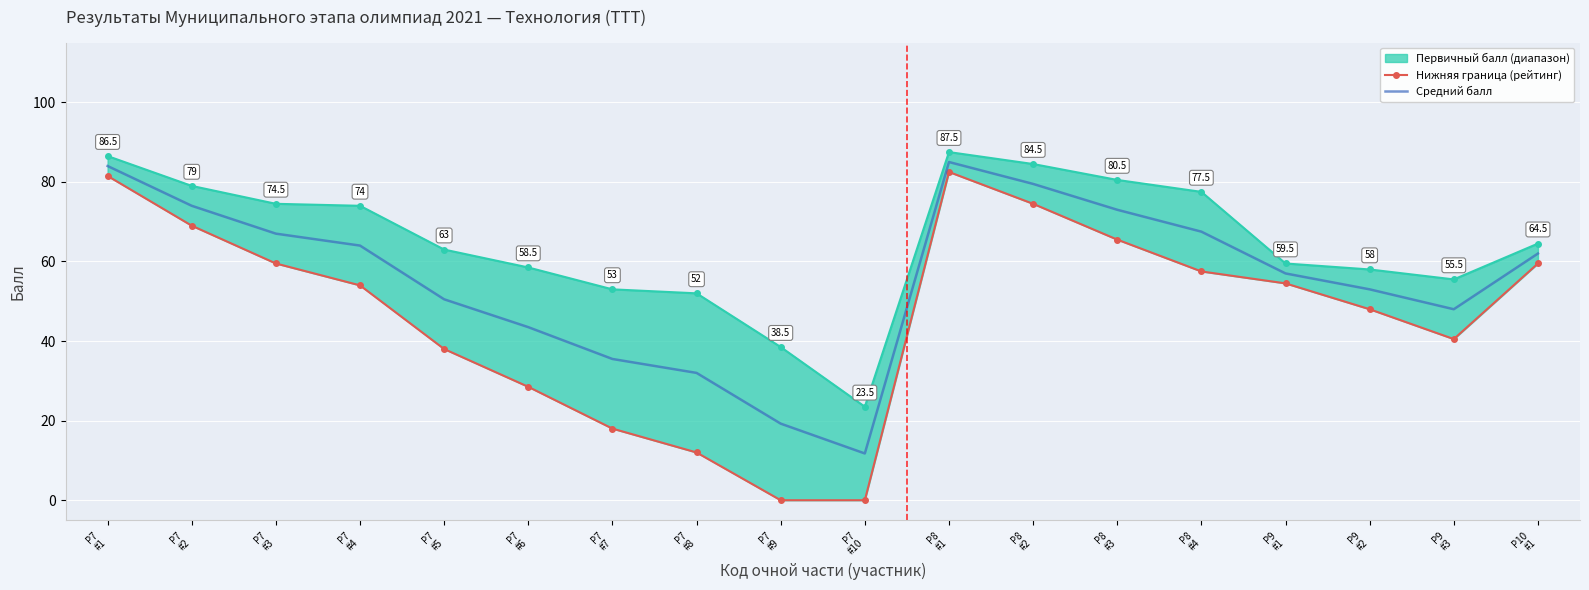

Which series changed the most between P7
#9 and P9
#2?

Нижняя граница (рейтинг)